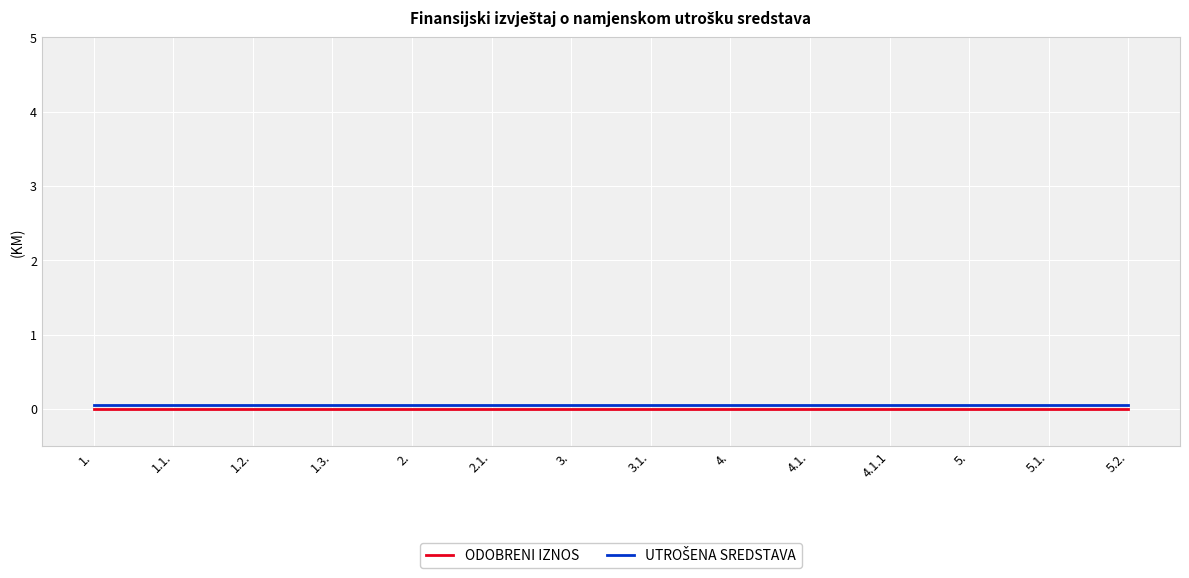

True or false: ODOBRENI IZNOS has a value of 0.0 at 2..

True